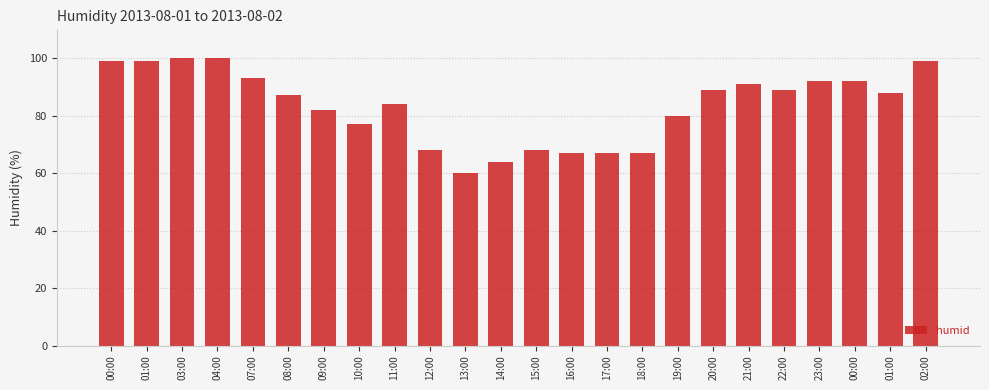

What is the label of the 23rd bar from the right?

01:00